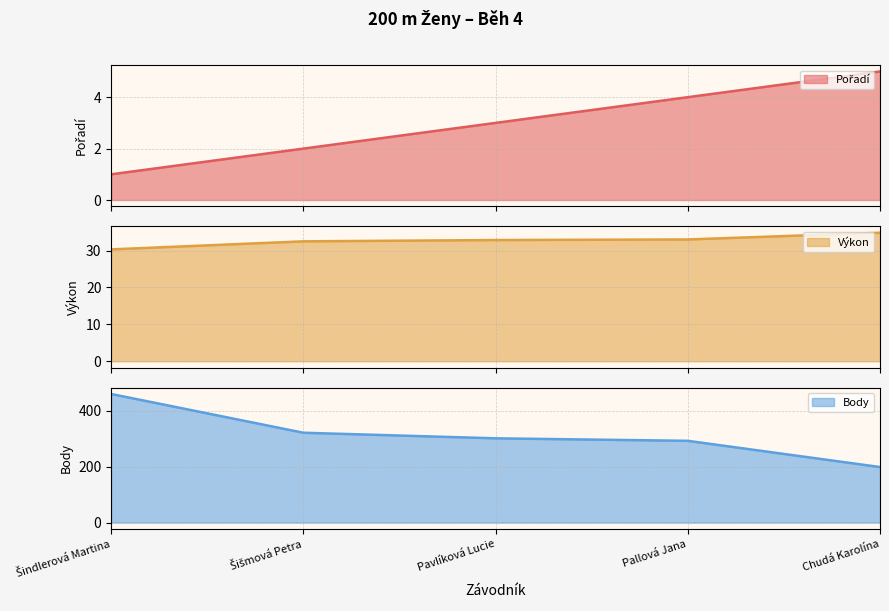

What are all the series names shown in the legend?

Pořadí, Výkon, Body